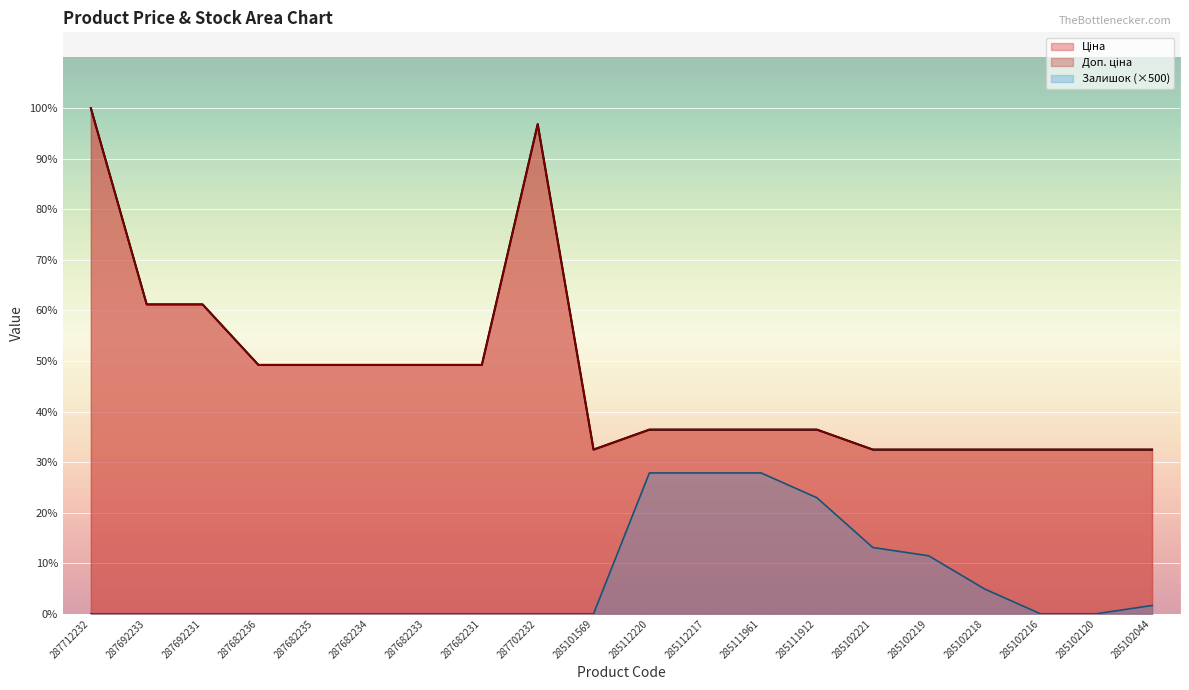

What is the label of the 14th point from the right?

287682233